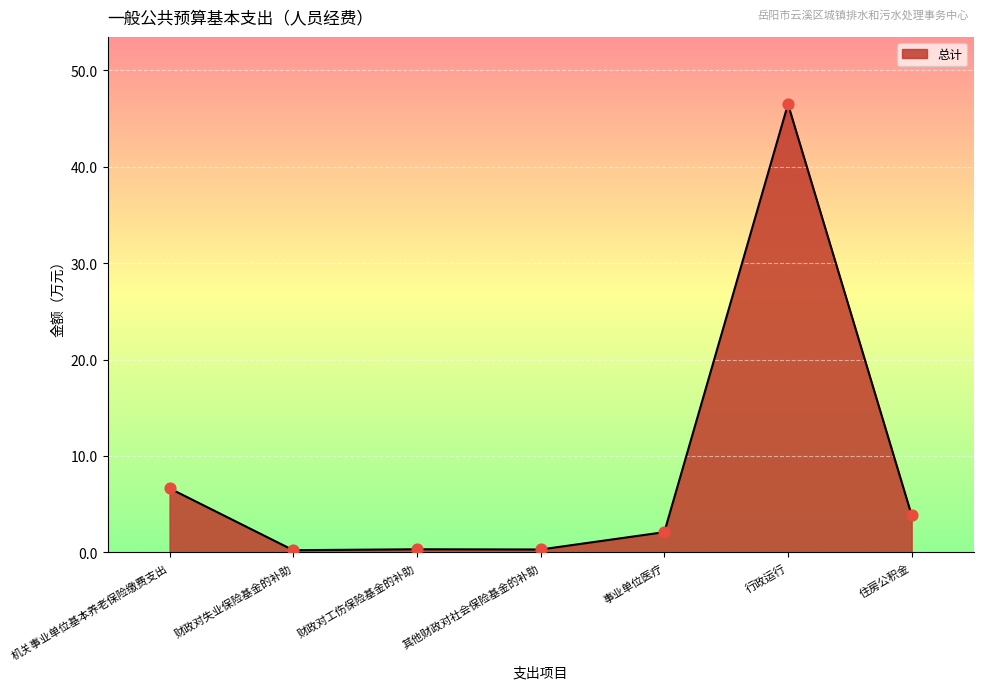

Between 住房公积金 and 其他财政对社会保险基金的补助, which is larger?

住房公积金